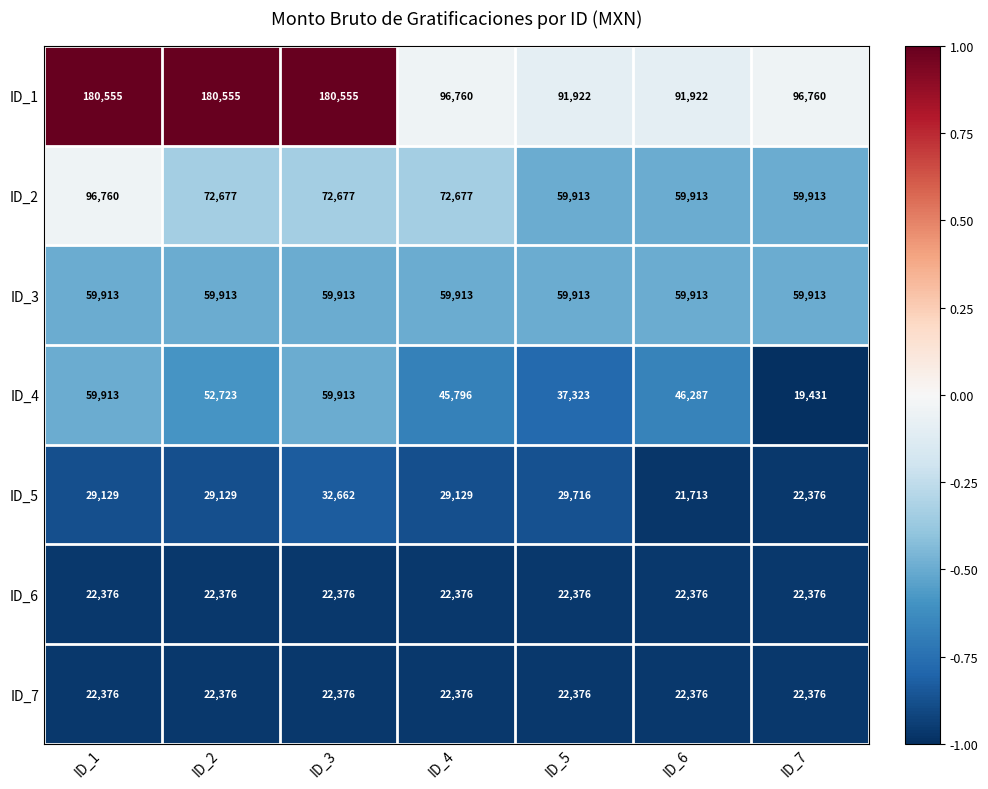

What is the spread (max minus min) of values at ID_6?

70209